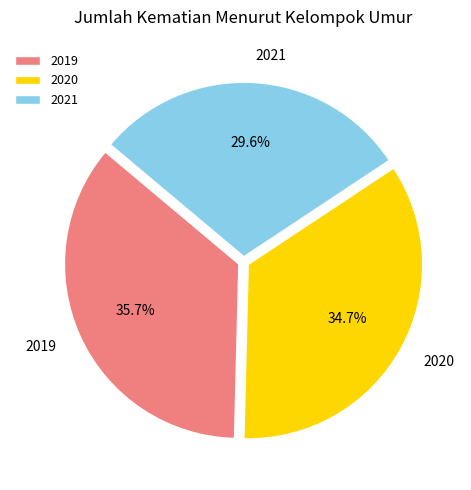

Rank the categories by value from lowest to highest.

2021, 2020, 2019